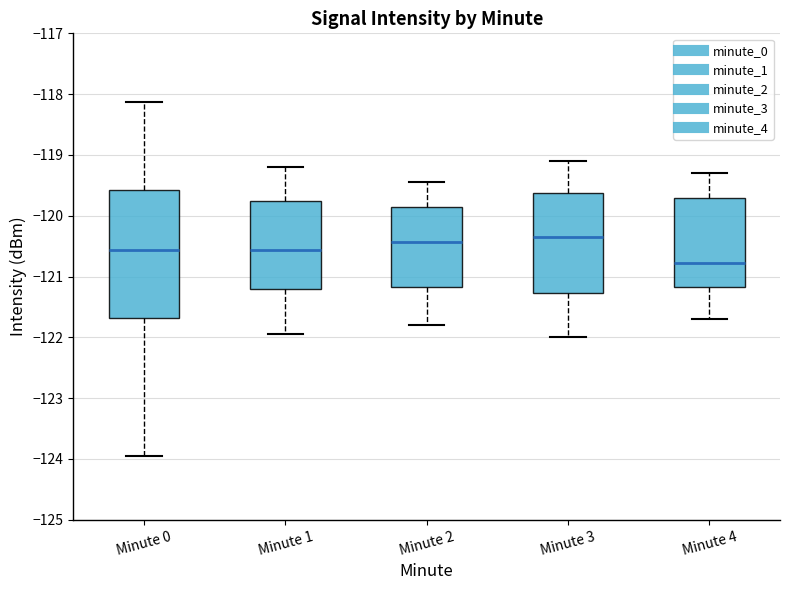

Reading left to right, read every box against the y-axis: the position of its median line, the range the box covers, and the ends of its whiskers. The values are not printed on the chart, so give them approximately, as read against the axis.

Minute 0: median -120.6, box -121.7 to -119.6, whiskers -124.0 to -118.1
Minute 1: median -120.6, box -121.2 to -119.8, whiskers -121.9 to -119.2
Minute 2: median -120.4, box -121.2 to -119.9, whiskers -121.8 to -119.4
Minute 3: median -120.3, box -121.3 to -119.6, whiskers -122.0 to -119.1
Minute 4: median -120.8, box -121.2 to -119.7, whiskers -121.7 to -119.3